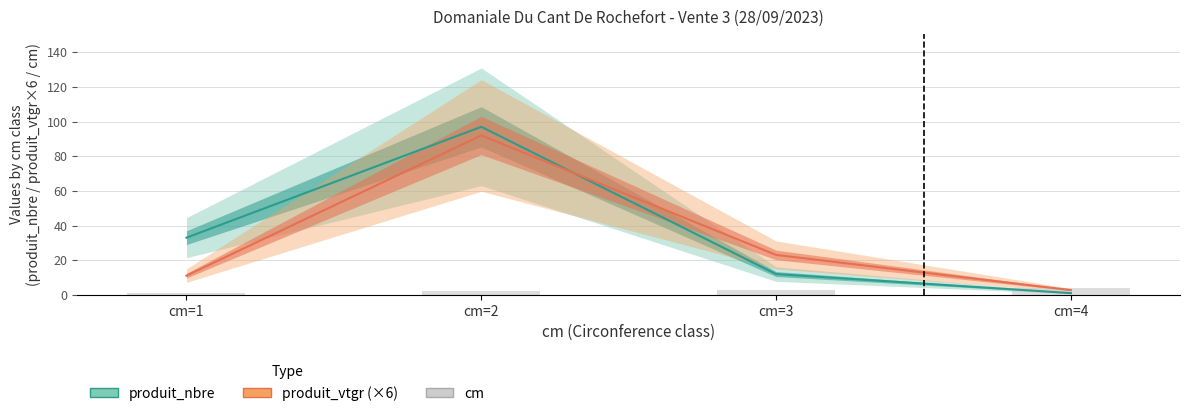

The value at cm=3 is 3. True or false?

True